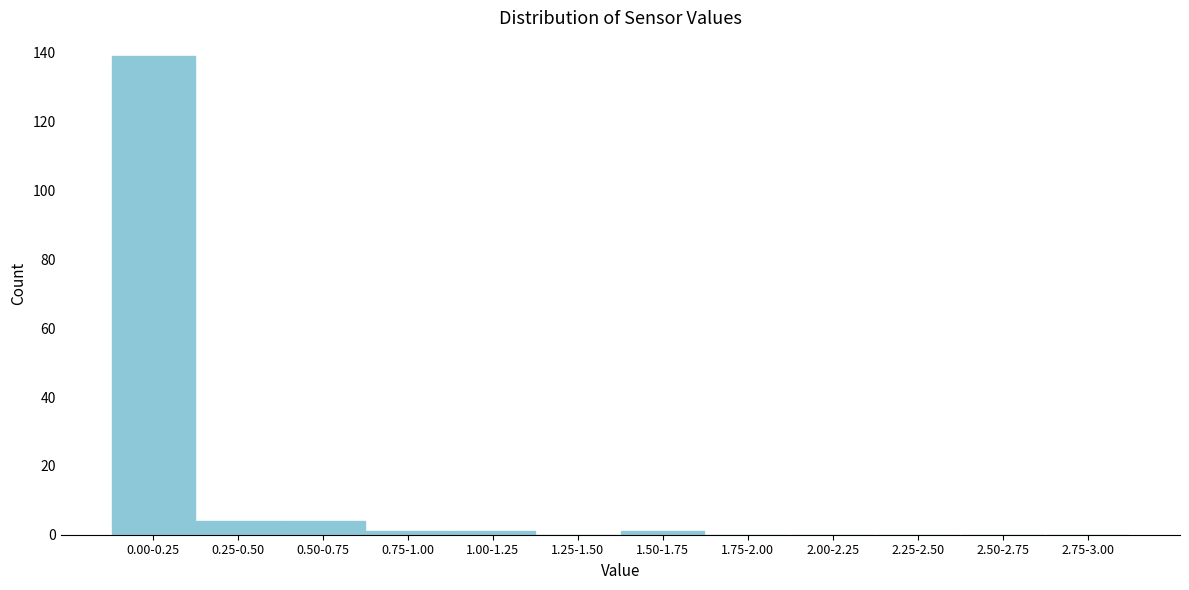

Reading right to left, transcribe all the data shown in this chart.

2.75-3.00=0	2.50-2.75=0	2.25-2.50=0	2.00-2.25=0	1.75-2.00=0	1.50-1.75=1	1.25-1.50=0	1.00-1.25=1	0.75-1.00=1	0.50-0.75=4	0.25-0.50=4	0.00-0.25=139